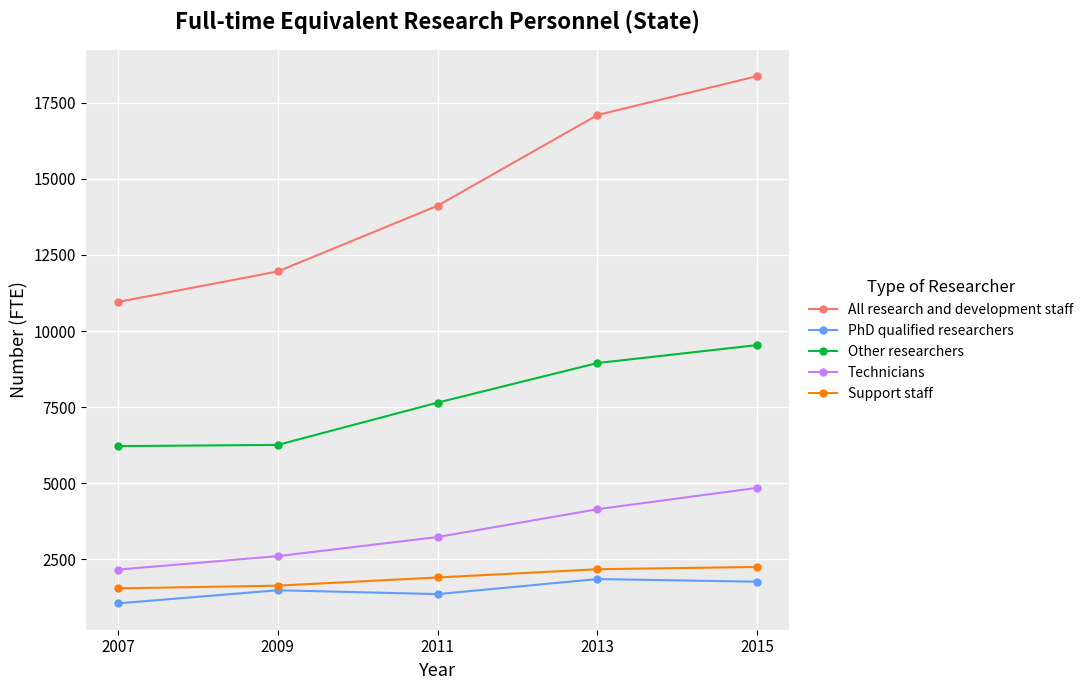

Does the chart have visible grid lines?

Yes